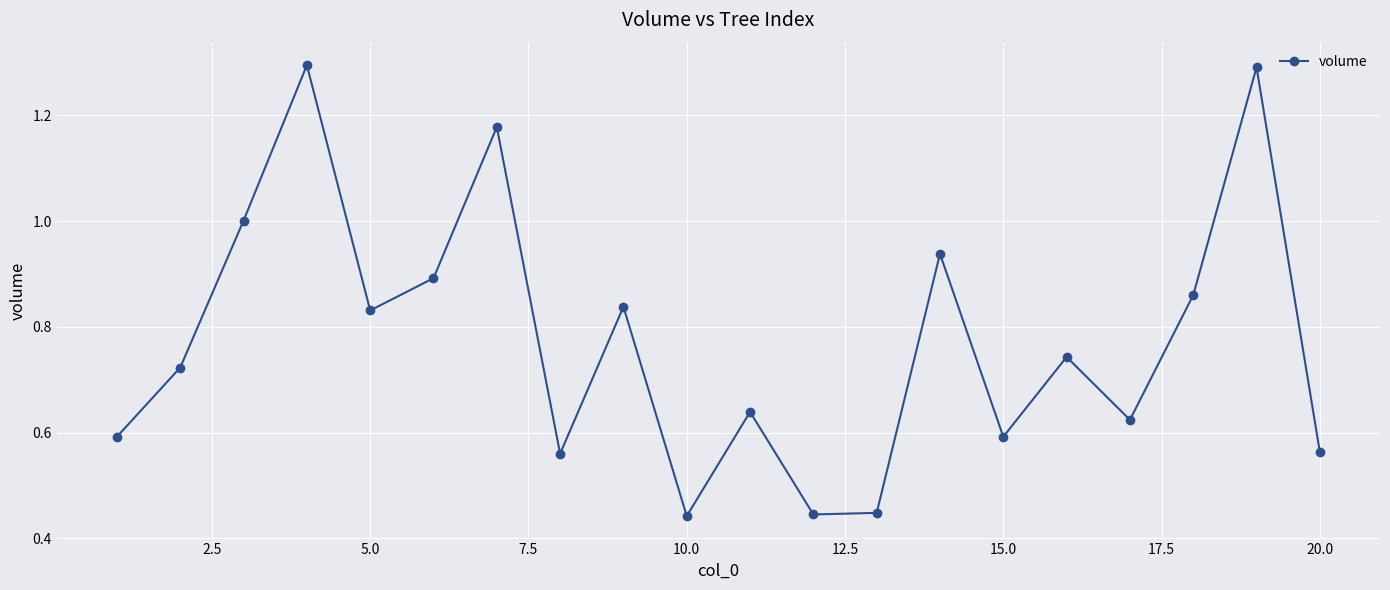

What is the maximum value shown in the chart?

1.3